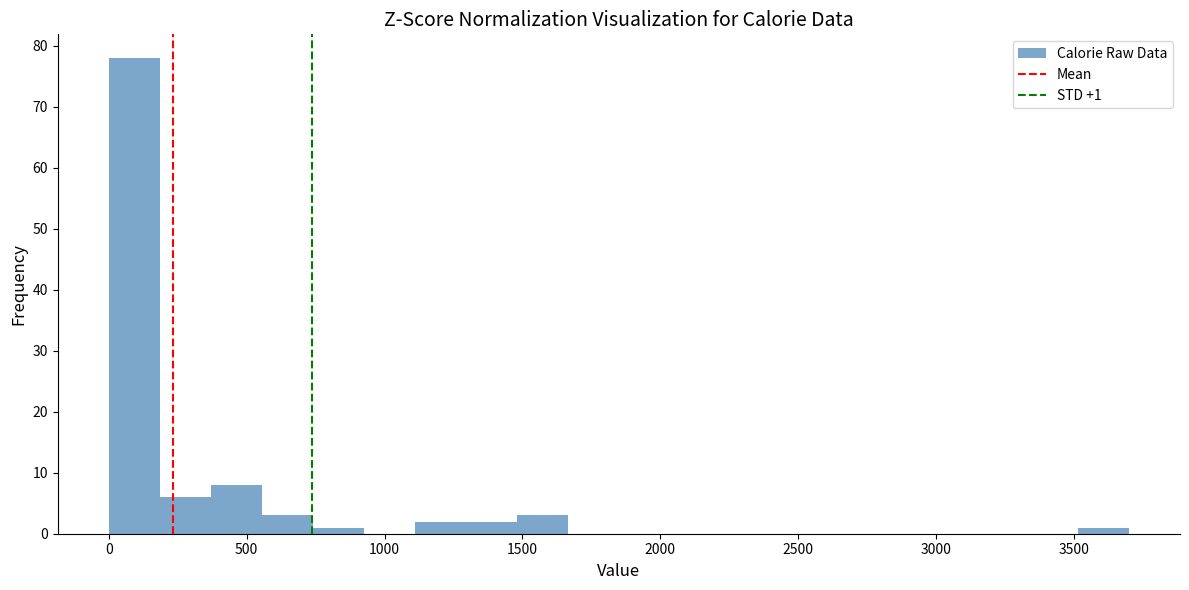

Read against the x-axis, roughly where is the centre of the tallest bar?

100